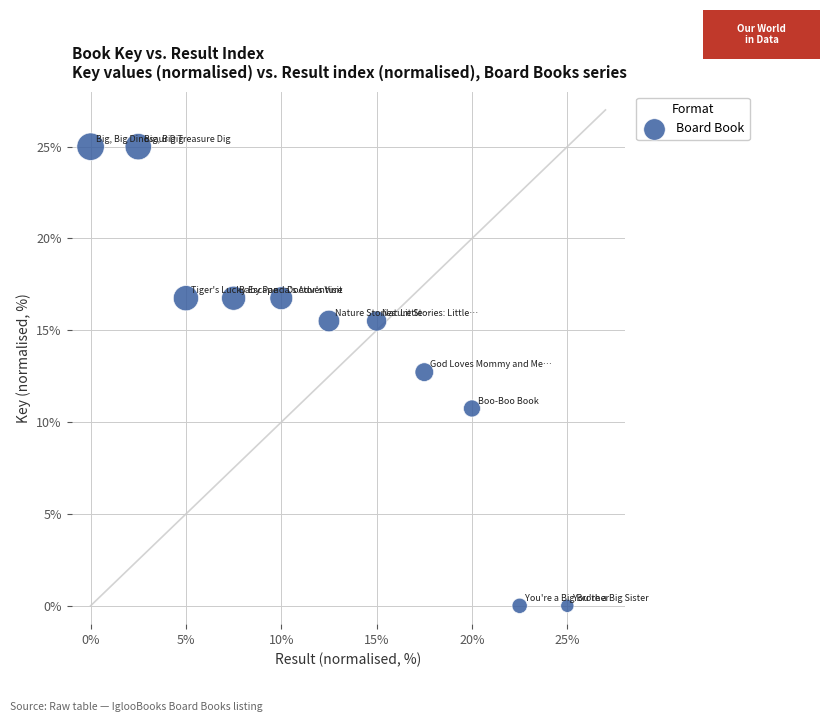

What Y value in the scatter plot is closest to 12?

12.7